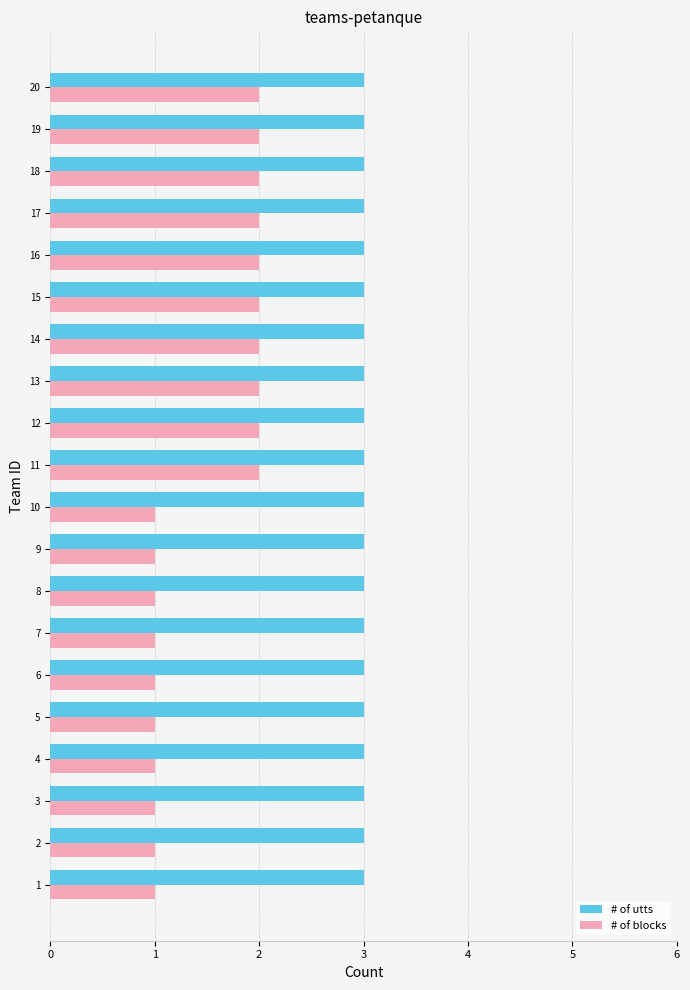

Which series has the largest range (max minus min)?

# of blocks